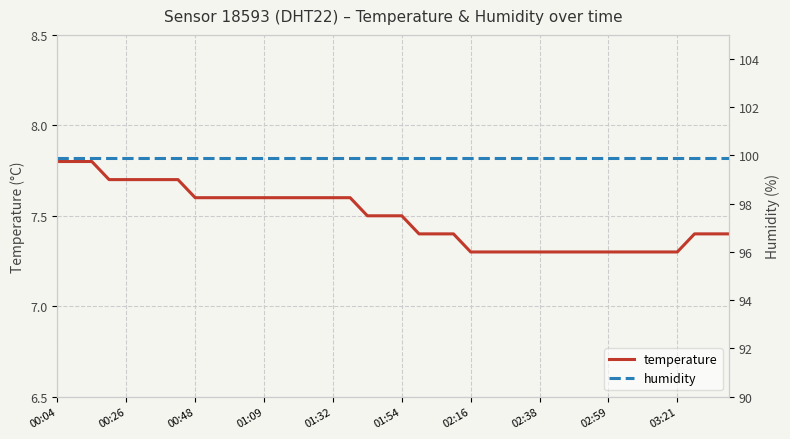

How many lines are shown in the chart?

2